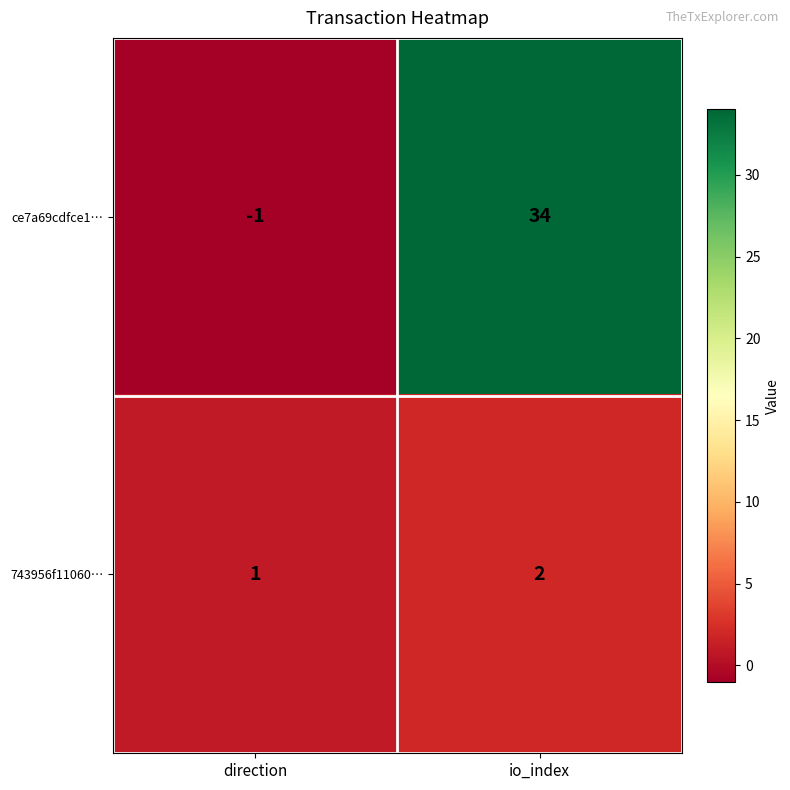

List the series in order of their peak value, lowest first.

743956f11060…, ce7a69cdfce1…